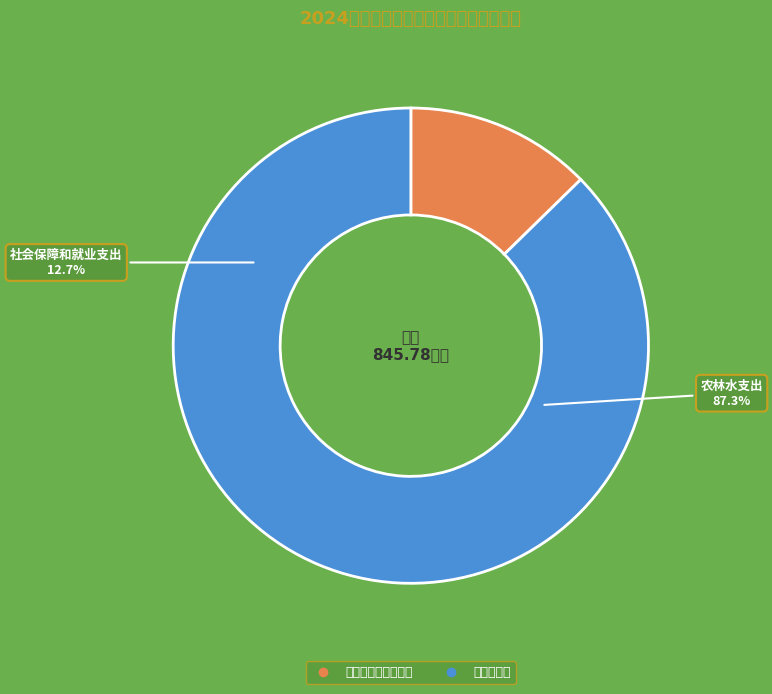

Which category has the smallest portion of the pie?

社会保障和就业支出